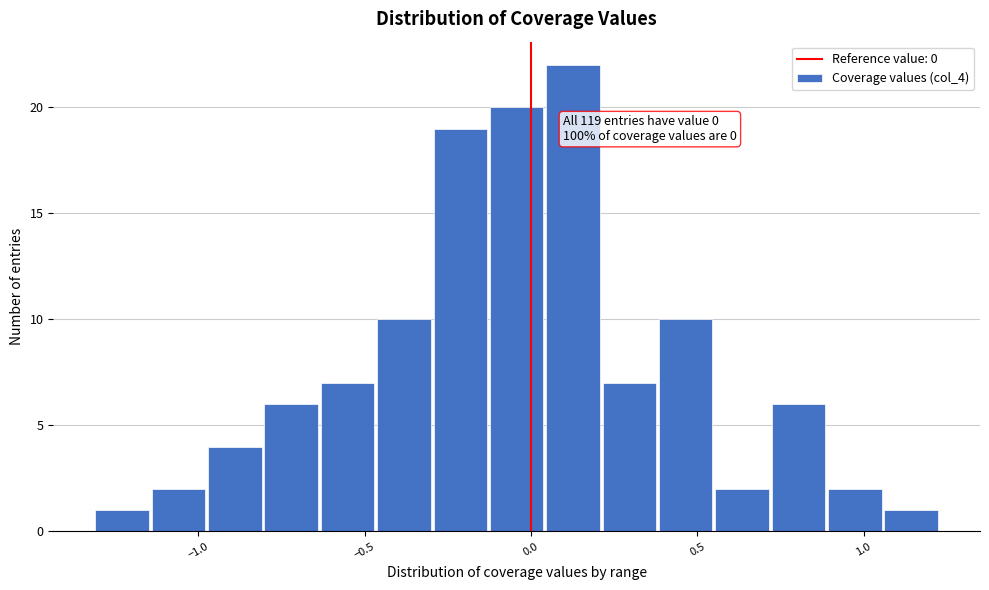

Read against the x-axis, roughly where is the centre of the tallest bar?

0.15